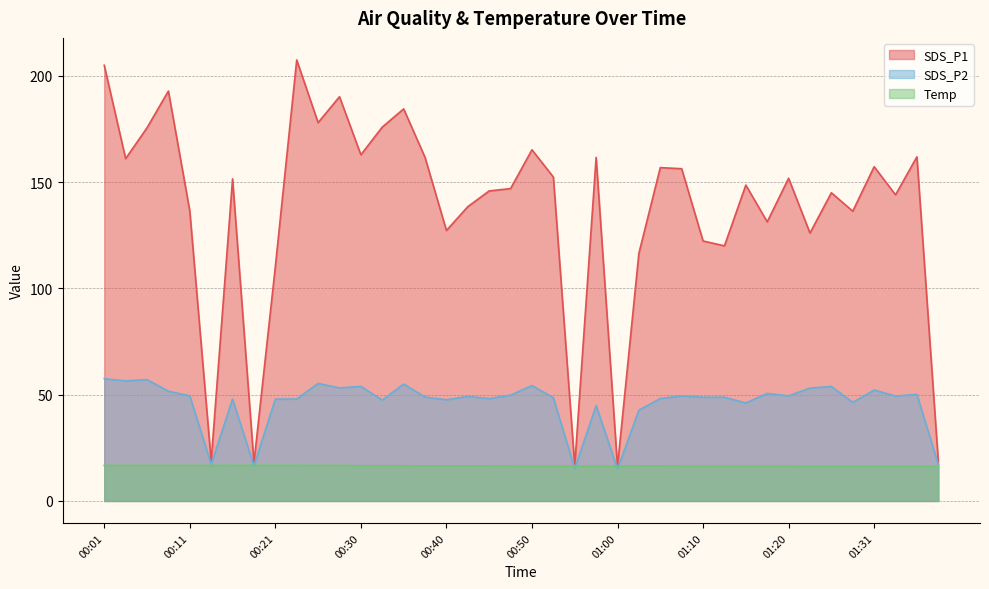

What is the total value across all series at 00:48?

213.2